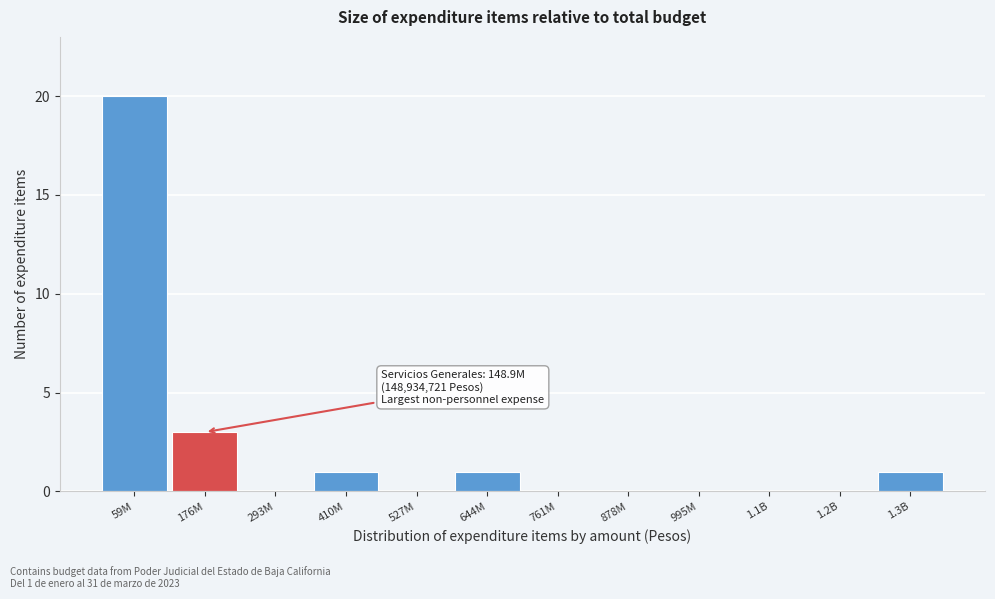

Reading left to right, list all the values displayed in this chart.

59M=20	176M=3	293M=0	410M=1	527M=0	644M=1	761M=0	878M=0	995M=0	1.1B=0	1.2B=0	1.3B=1